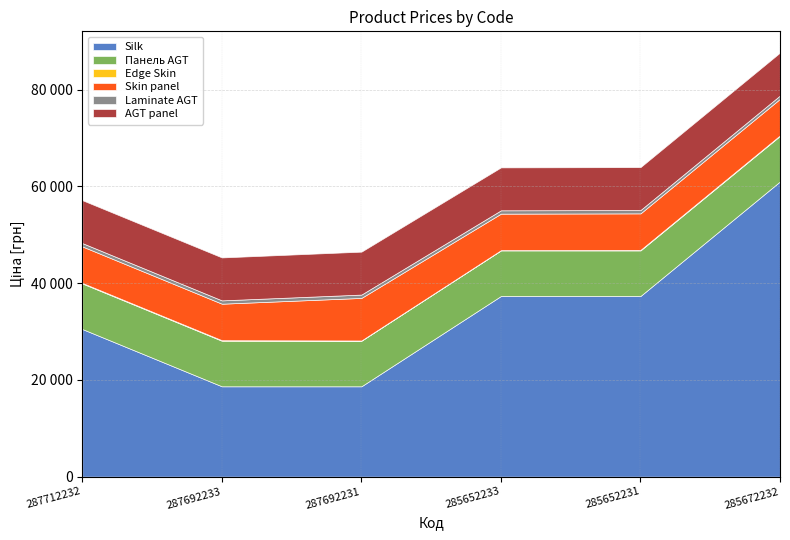

Reading left to right, transcribe all the data shown in this chart.

Silk: 287712232=30512.3	287692233=18671.5	287692231=18671.5	285652233=37343.0	285652231=37343.0	285672232=61024.7
Панель AGT: 287712232=9416.9	287692233=9416.9	287692231=9416.9	285652233=9416.9	285652231=9416.9	285672232=9416.9
Edge Skin: 287712232=113.3	287692233=113.3	287692231=56.7	285652233=56.7	285652231=113.3	285672232=113.3
Skin panel: 287712232=7545.9	287692233=7545.9	287692231=8797.6	285652233=7545.9	285652231=7545.9	285672232=7545.9
Laminate AGT: 287712232=689.1	287692233=689.1	287692231=689.1	285652233=689.1	285652231=689.1	285672232=689.1
AGT panel: 287712232=8874.6	287692233=8874.6	287692231=8874.6	285652233=8874.6	285652231=8874.6	285672232=8874.6